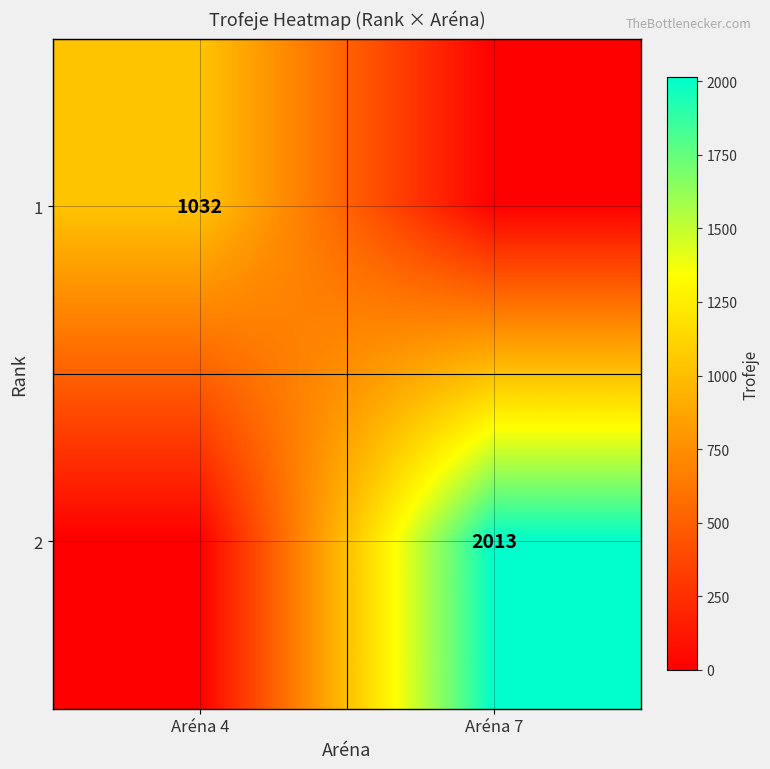

The 2 series shows 2013 at Aréna 7. True or false?

True